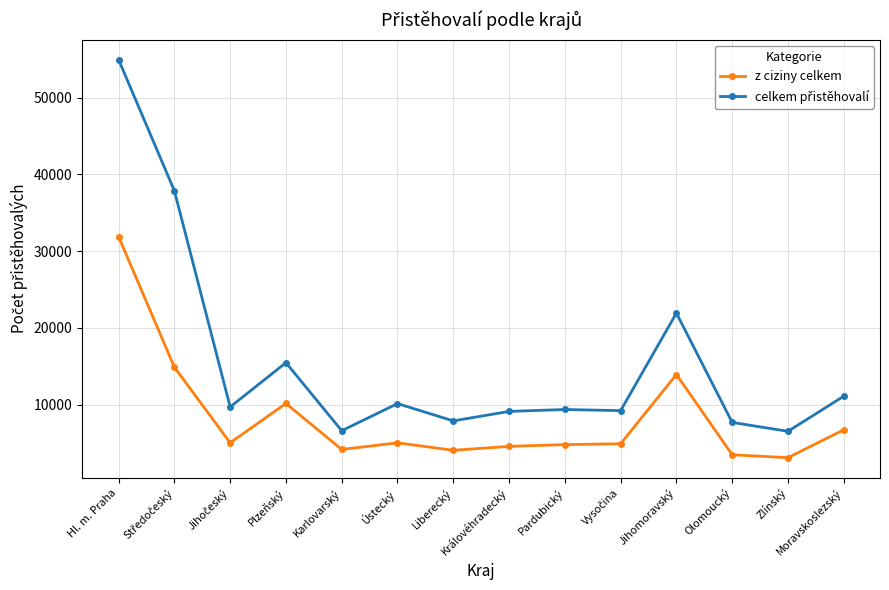

The z ciziny celkem series shows 31892 at Hl. m. Praha. True or false?

True